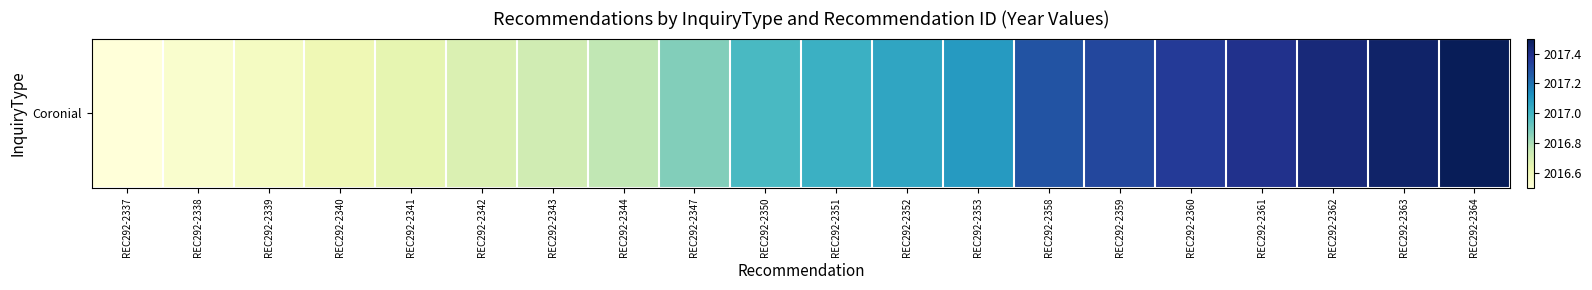

Between REC292-2364 and REC292-2361, which is larger?

REC292-2364